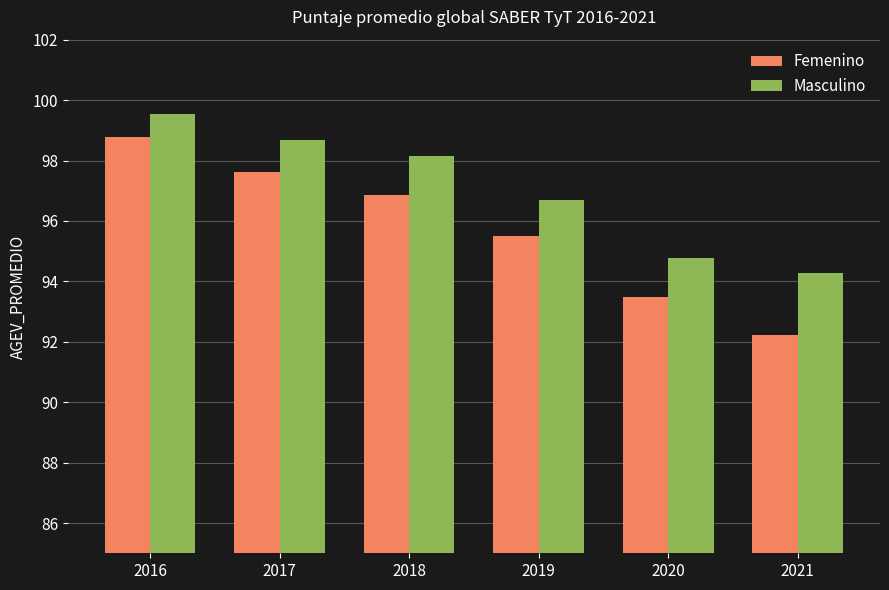

What is the lowest value of the Masculino series?

94.3